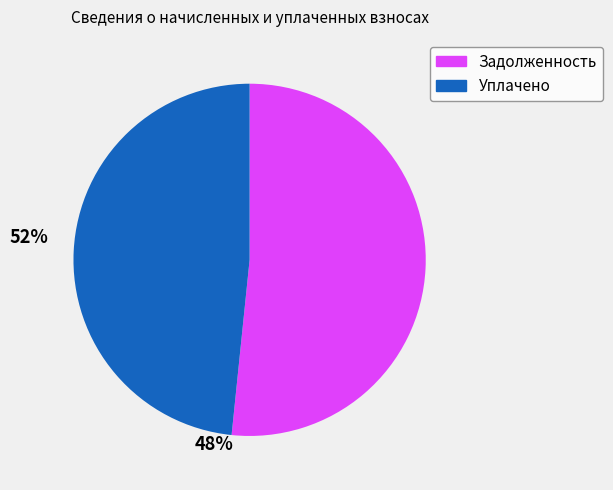

How many segments does this pie chart have?

2